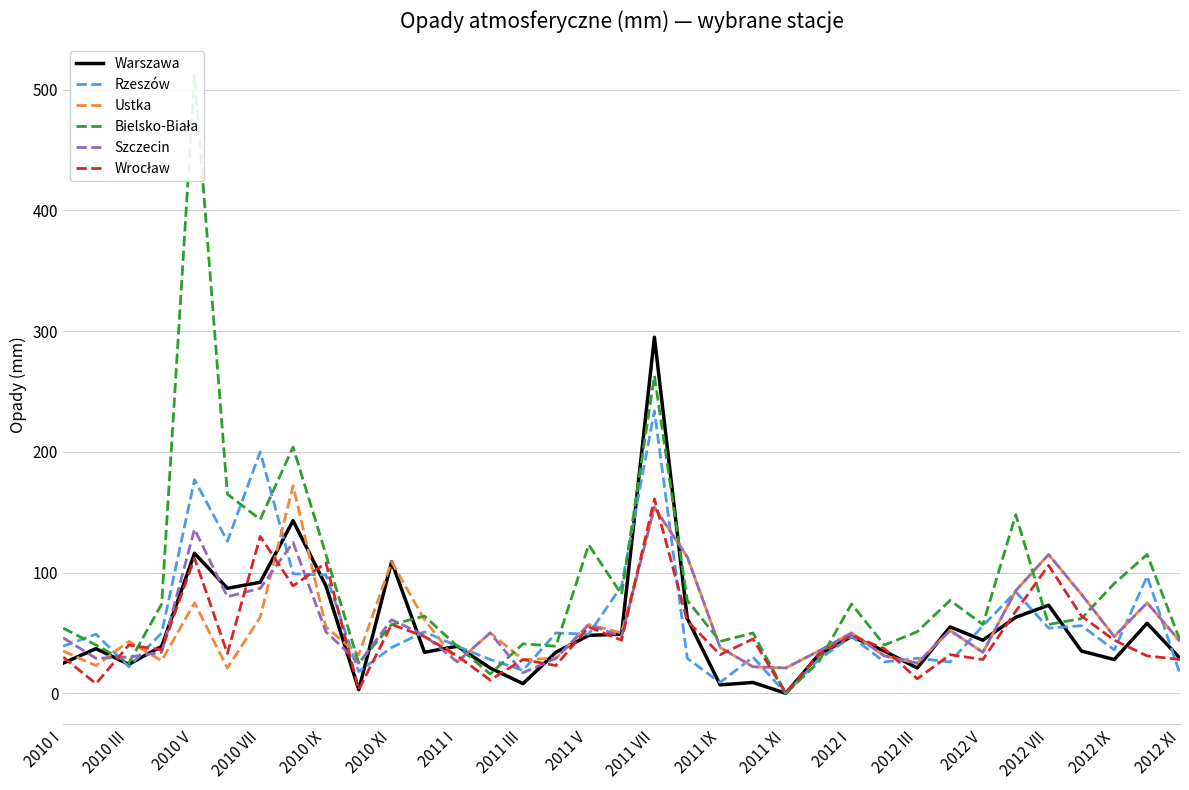

Reading left to right, what are all the values shown in this chart?

Warszawa: 25	37	24	39	116	87	92	143	89	3	109	34	39	21	8	34	48	49	295	62	7	9	0	32	47	35	21	55	44	63	73	35	28	58	29
Rzeszów: 39	49	22	50	177	126	200	99	98	18	38	51	39	28	19	50	49	89	234	29	9	30	0	28	47	26	29	26	56	84	54	56	36	97	16
Ustka: 35	23	43	27	75	21	63	172	55	32	109	61	26	50	28	29	57	50	154	113	38	22	21	35	50	31	25	52	34	85	115	82	47	75	43
Bielsko-Biała: 54	40	25	74	512	165	144	204	115	25	57	64	39	16	41	39	123	82	263	77	43	50	0	26	74	40	51	77	57	148	57	62	91	115	44
Szczecin: 46	29	30	34	136	80	87	125	51	25	61	48	26	50	17	29	57	47	154	113	38	22	21	35	50	31	25	52	34	85	115	82	47	75	43
Wrocław: 30	8	40	36	112	33	130	89	108	3	57	47	31	11	28	23	55	44	161	60	32	45	0	32	48	37	12	32	28	68	106	64	44	31	28